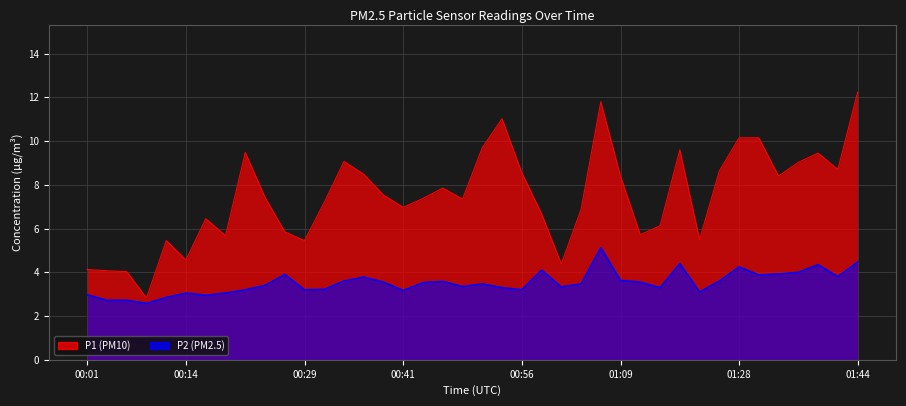

Read the P2 value at 00:53.

3.3